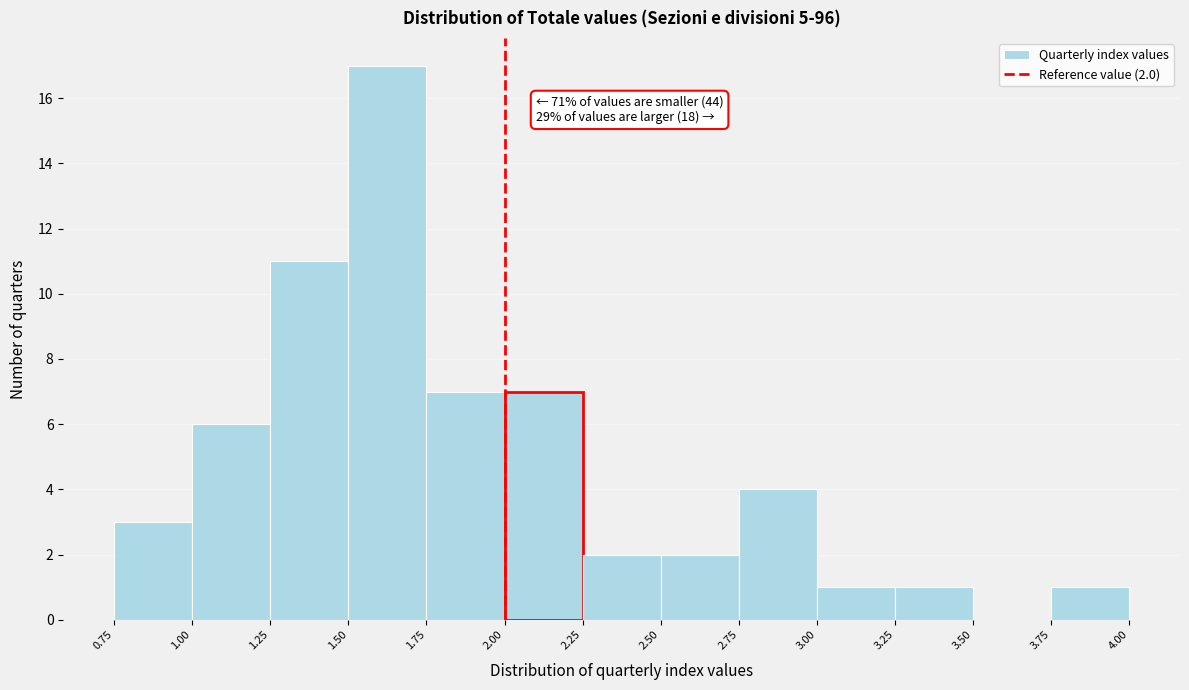

Which range on the x-axis has the tallest bar?

1.50 to 1.75